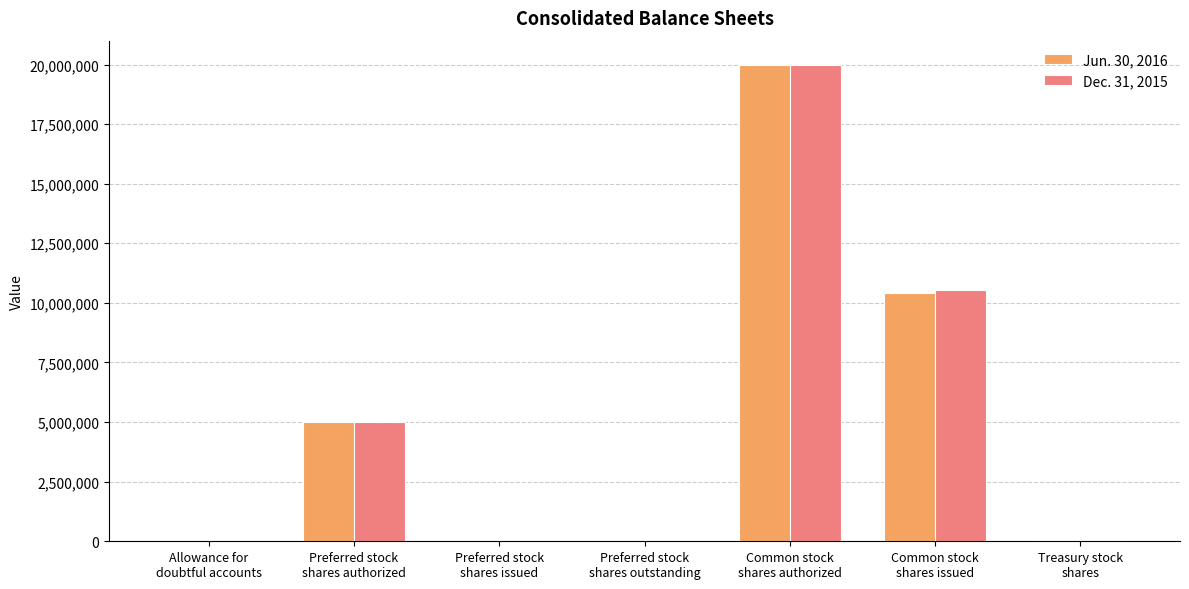

What is the maximum value shown in the chart?

20000000